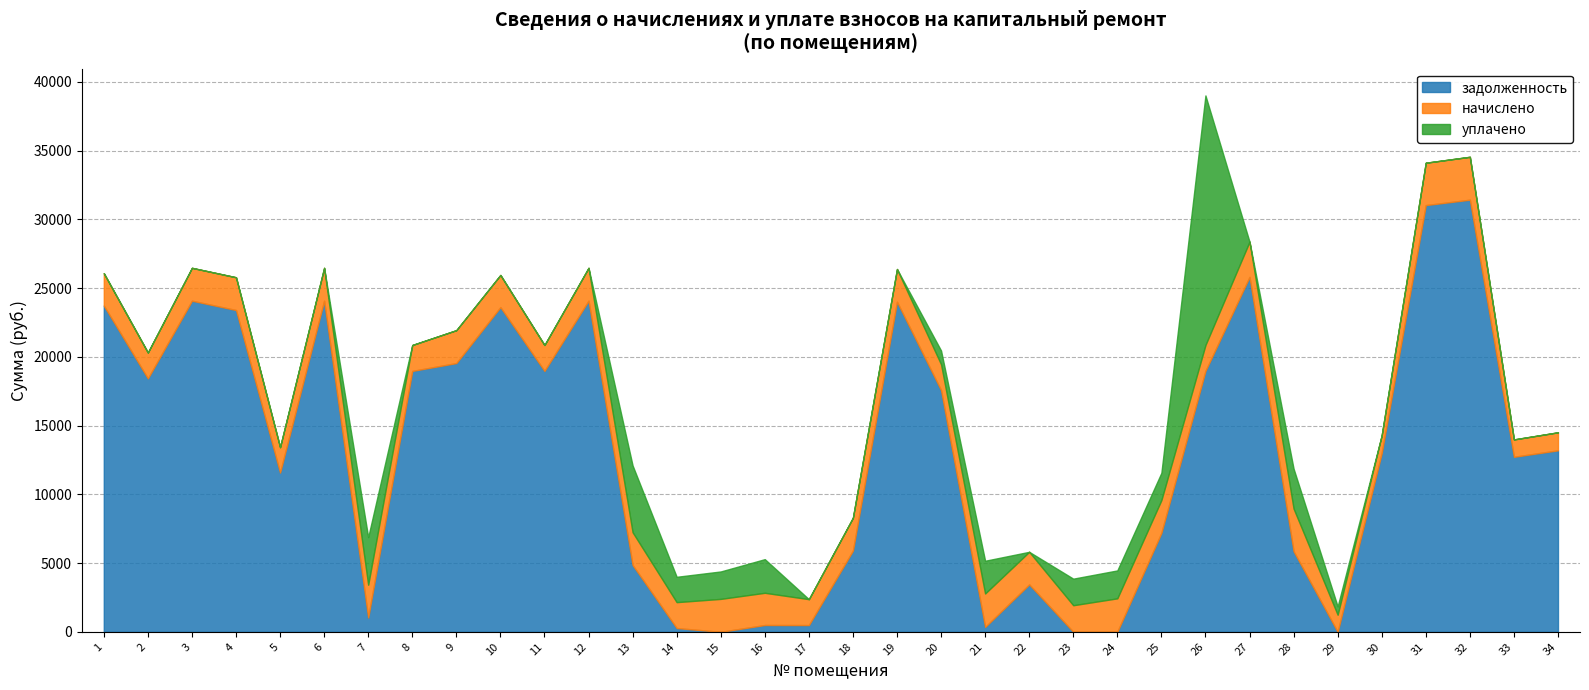

Is it true that уплачено equals 6166.1 at 9?

False